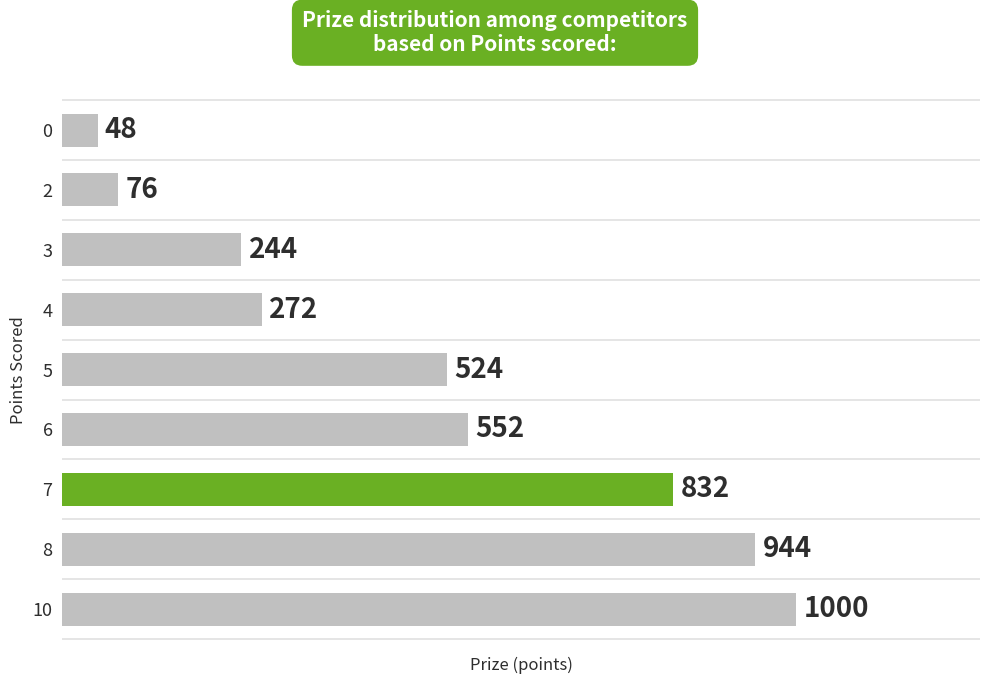

What is the smallest value displayed?

48